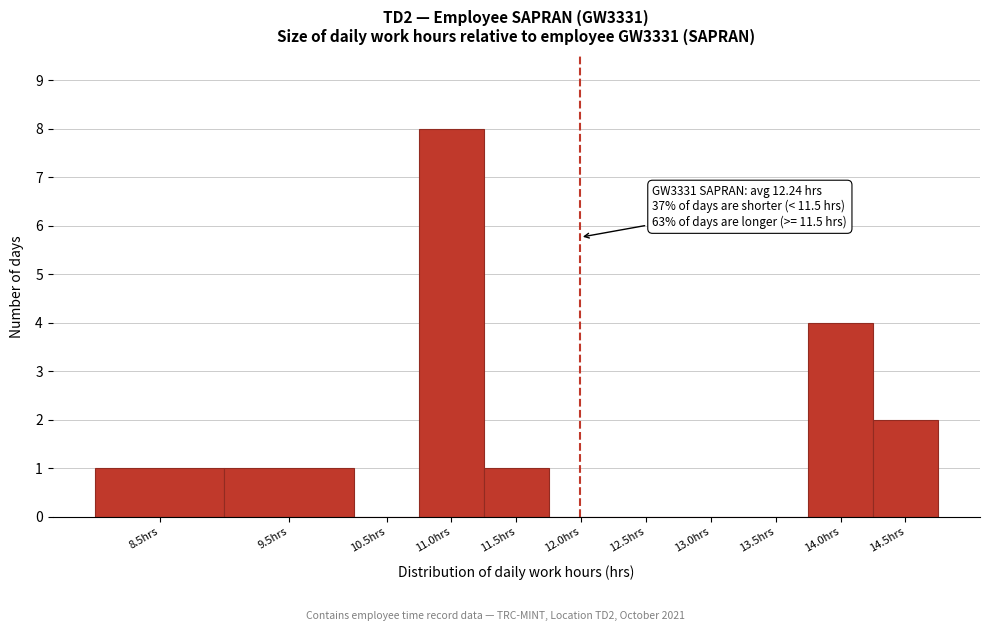

Reading left to right, list all the values displayed in this chart.

8.5hrs=1	9.5hrs=1	10.5hrs=0	11.0hrs=8	11.5hrs=1	12.0hrs=0	12.5hrs=0	13.0hrs=0	13.5hrs=0	14.0hrs=4	14.5hrs=2